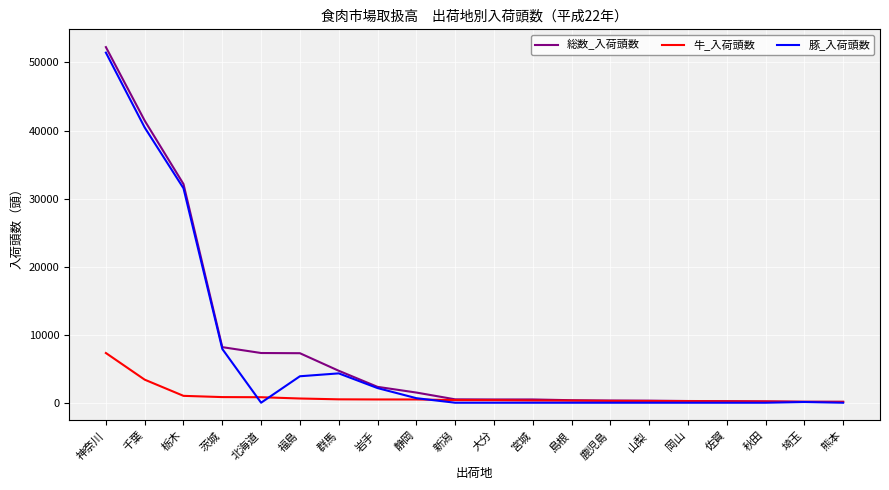

At which category does 豚_入荷頭数 reach its first local valley?

北海道